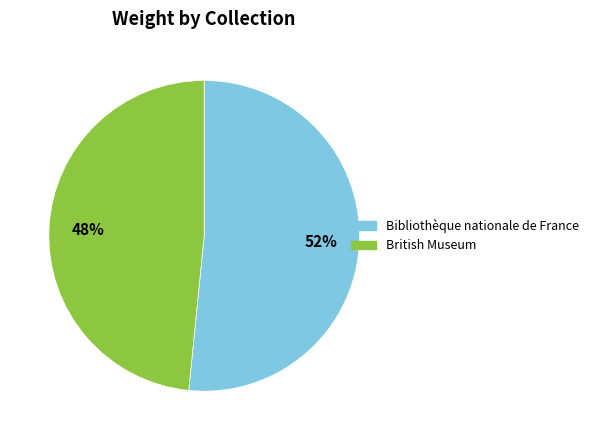

To the nearest percent, what is the average slice percentage?

50%